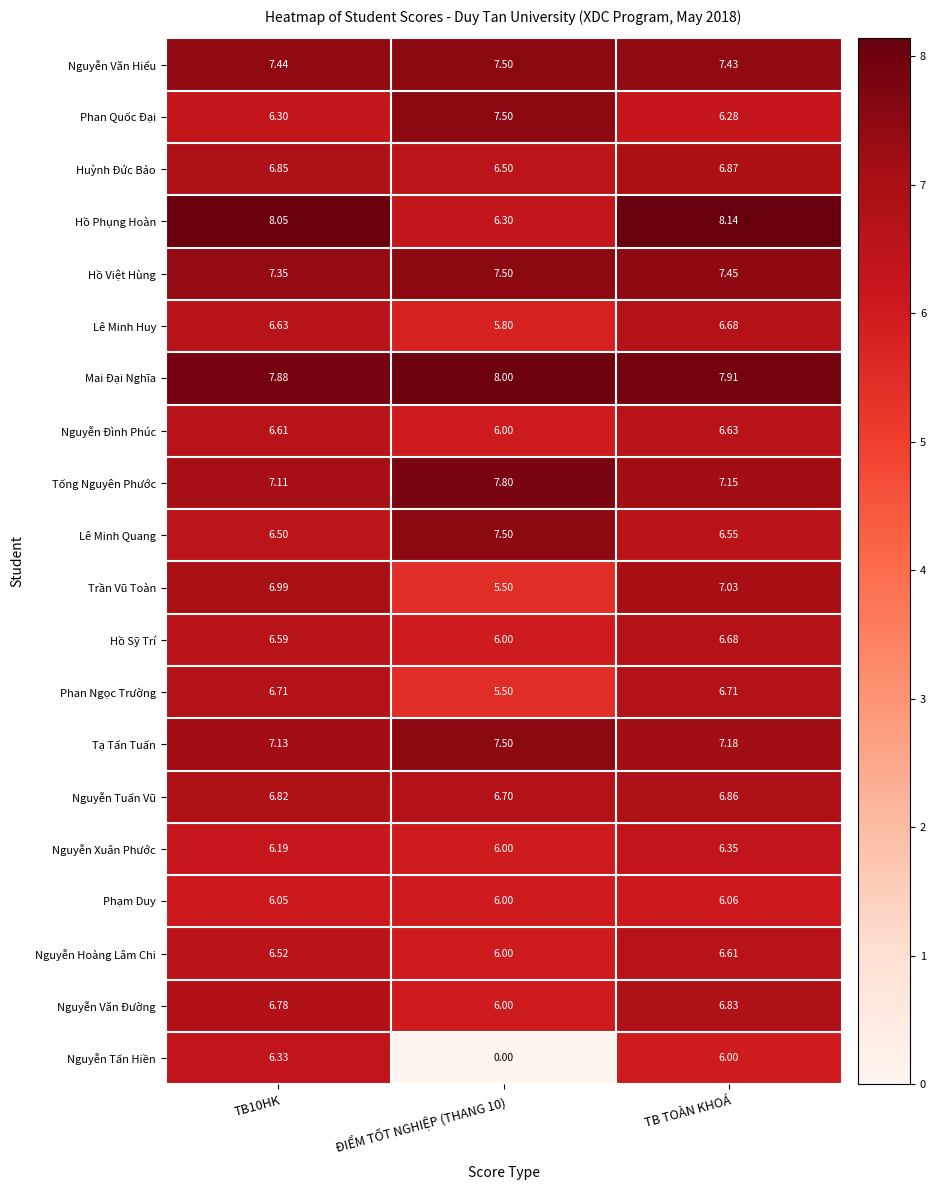

At which label is Nguyễn Văn Hiểu closest to 7?

TB TOÀN KHOÁ